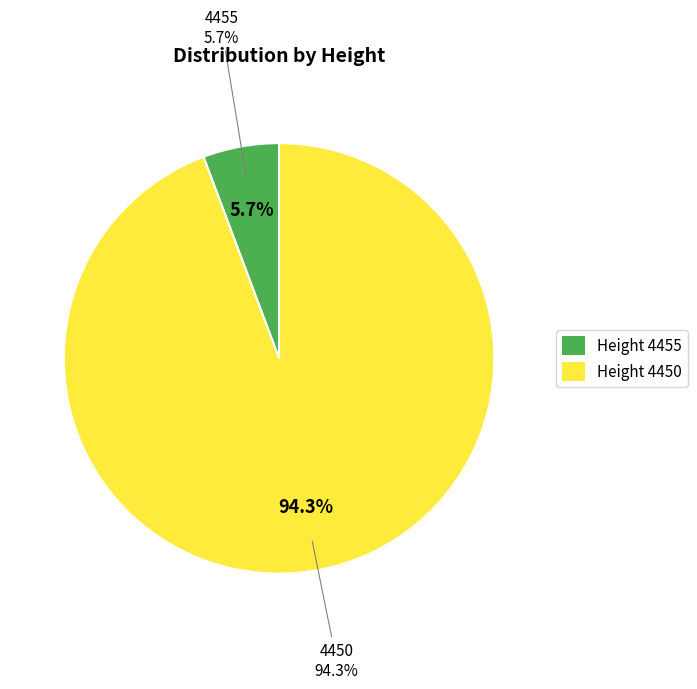

To the nearest percent, what percentage of the pie is 4455?

6%